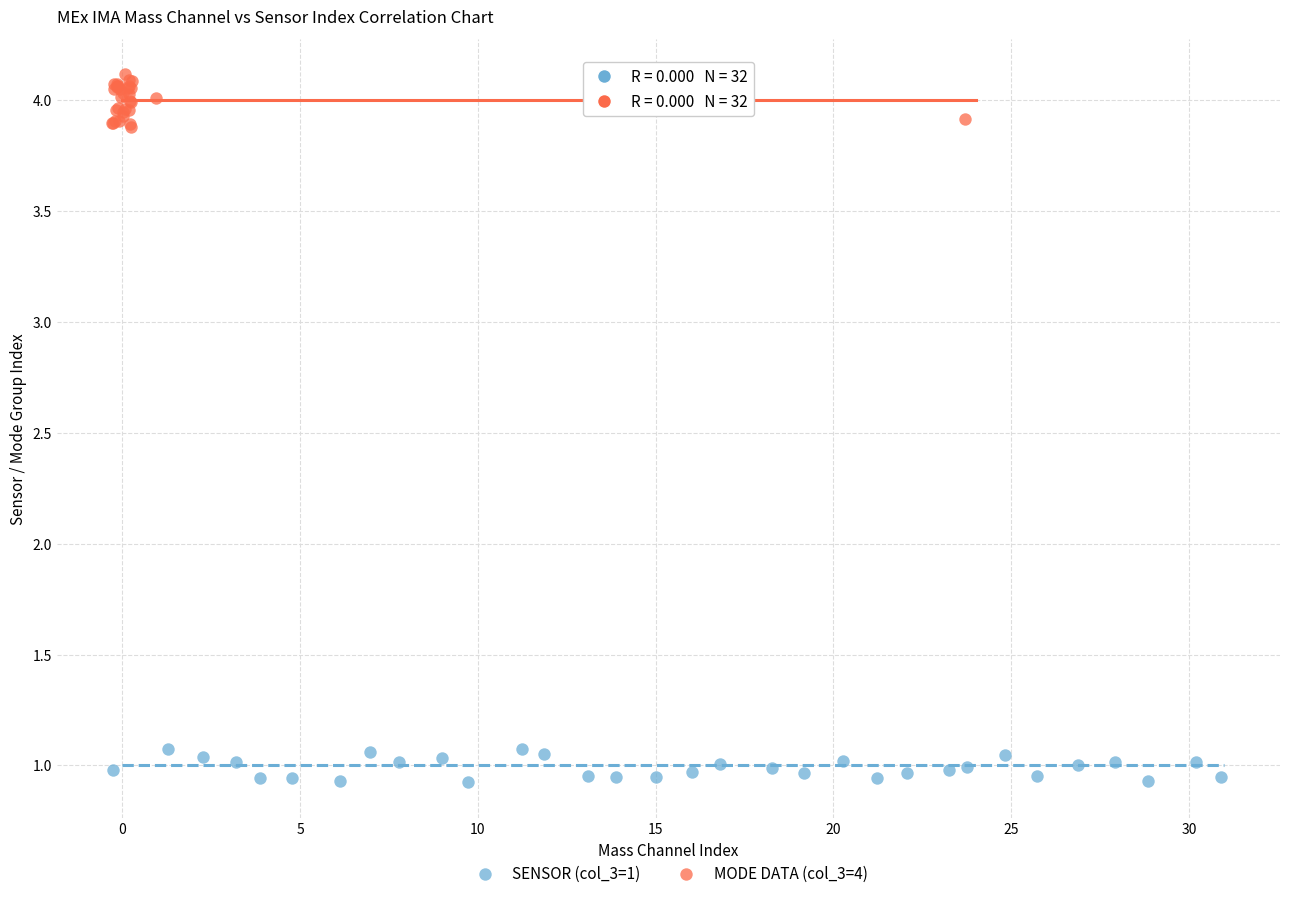

Which series reaches the minimum Y coordinate?

SENSOR (col_3=1)